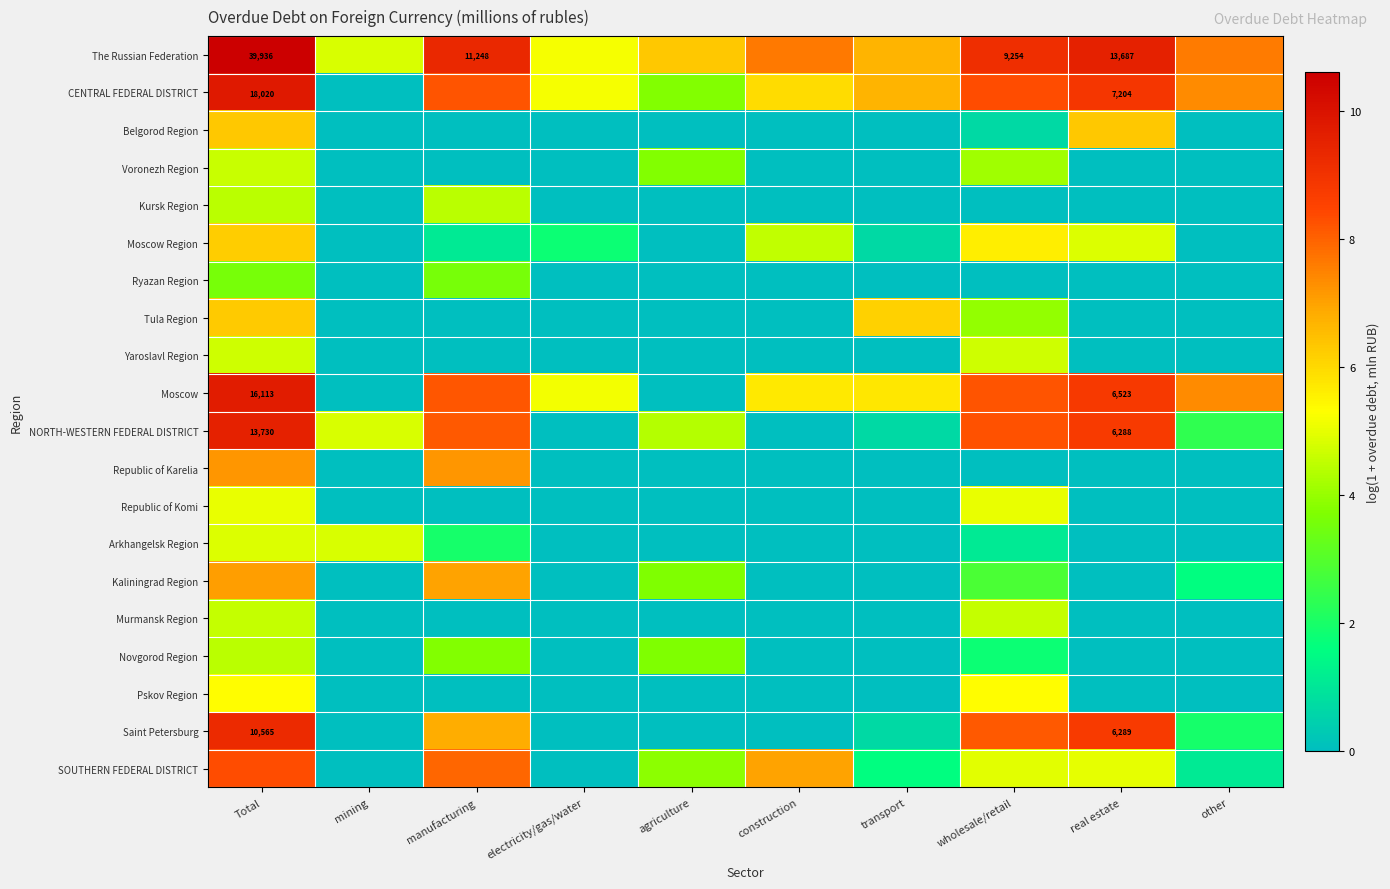

The value of Republic of Komi at agriculture is -3.2. True or false?

False